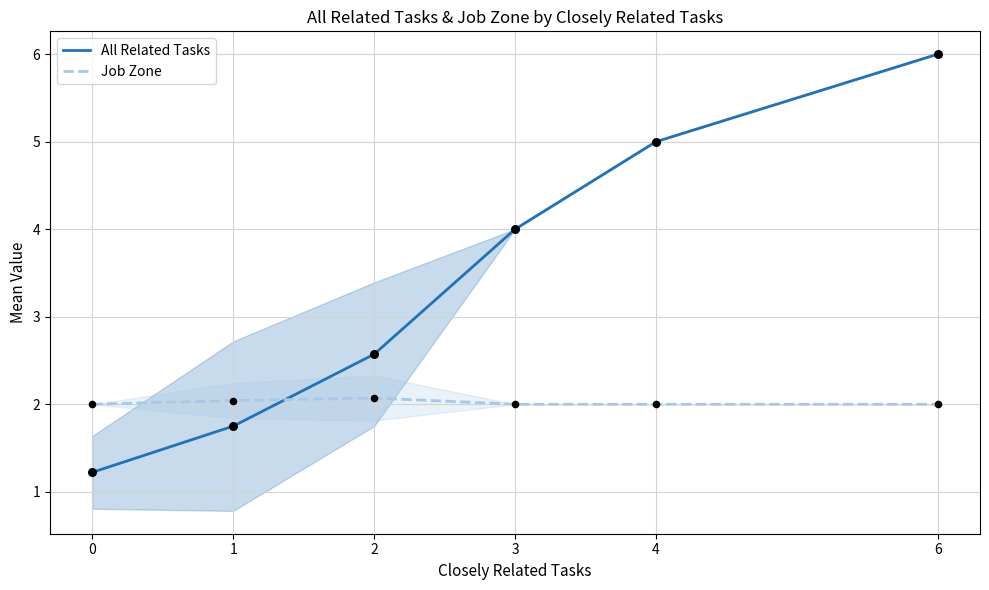

What are all the series names shown in the legend?

All Related Tasks, Job Zone